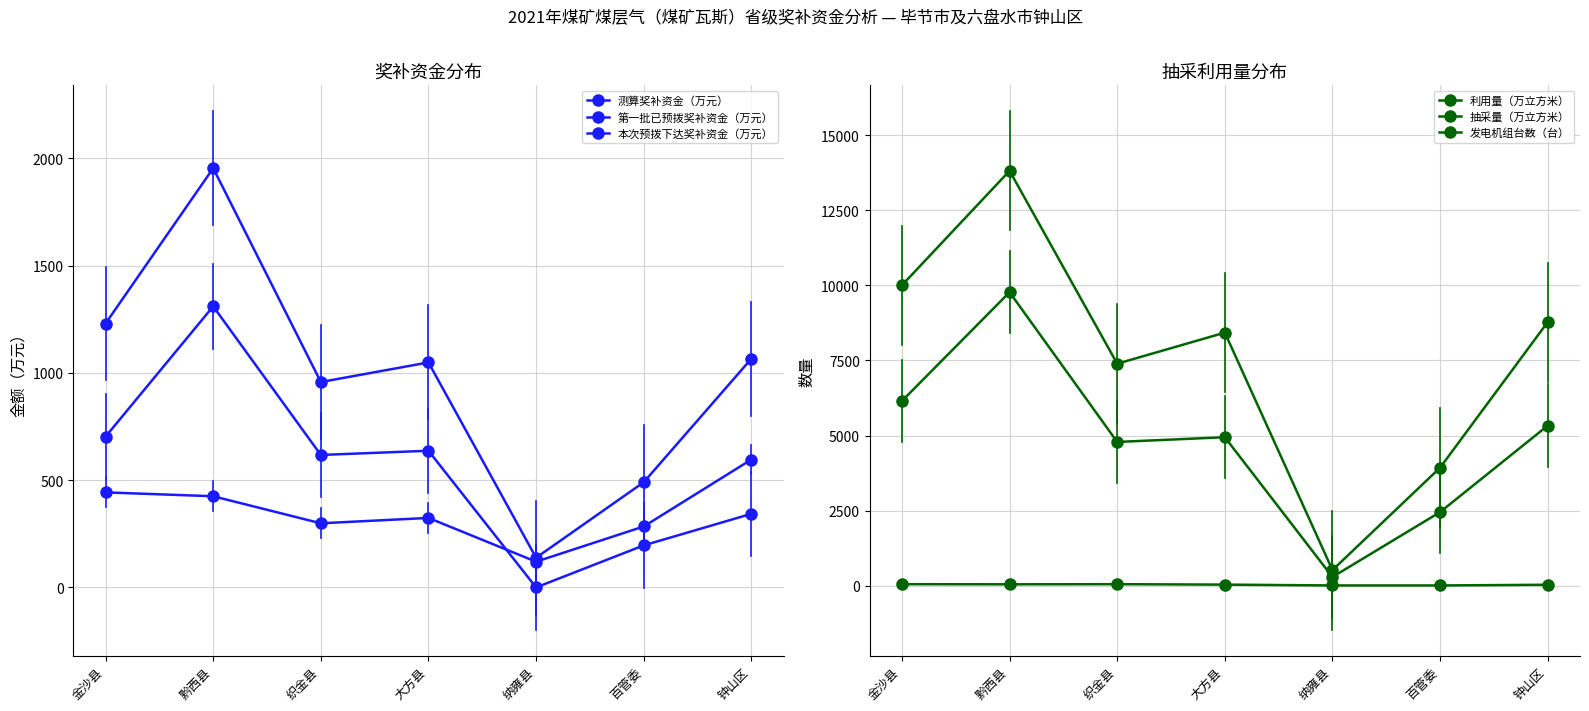

How many data points in 第一批已预拨奖补资金（万元） are less than 617?

3